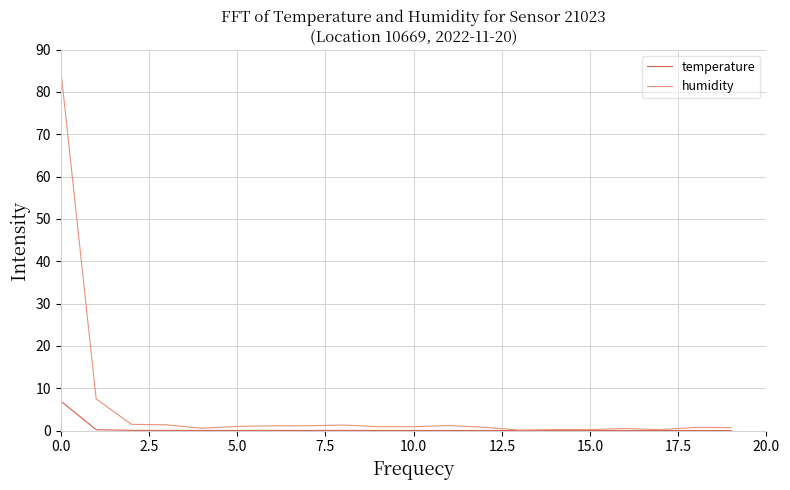

What is the maximum value shown in the chart?

85.0